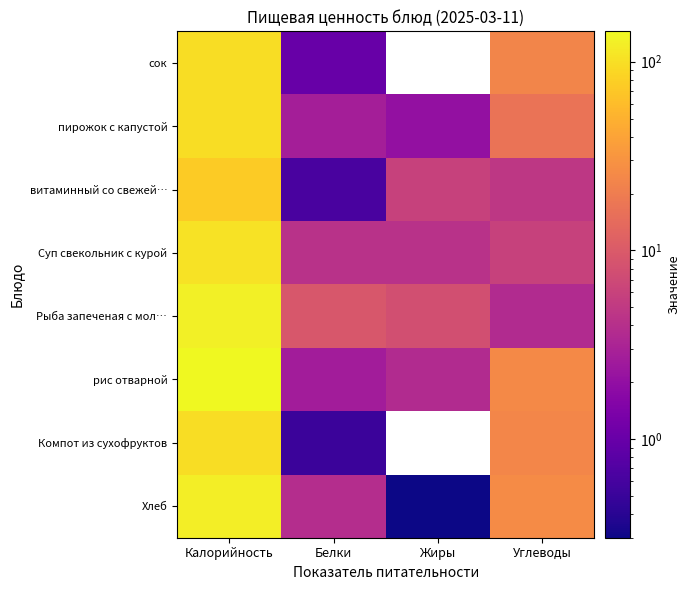

Where does the витаминный со свежей… series first go above 5?

Калорийность